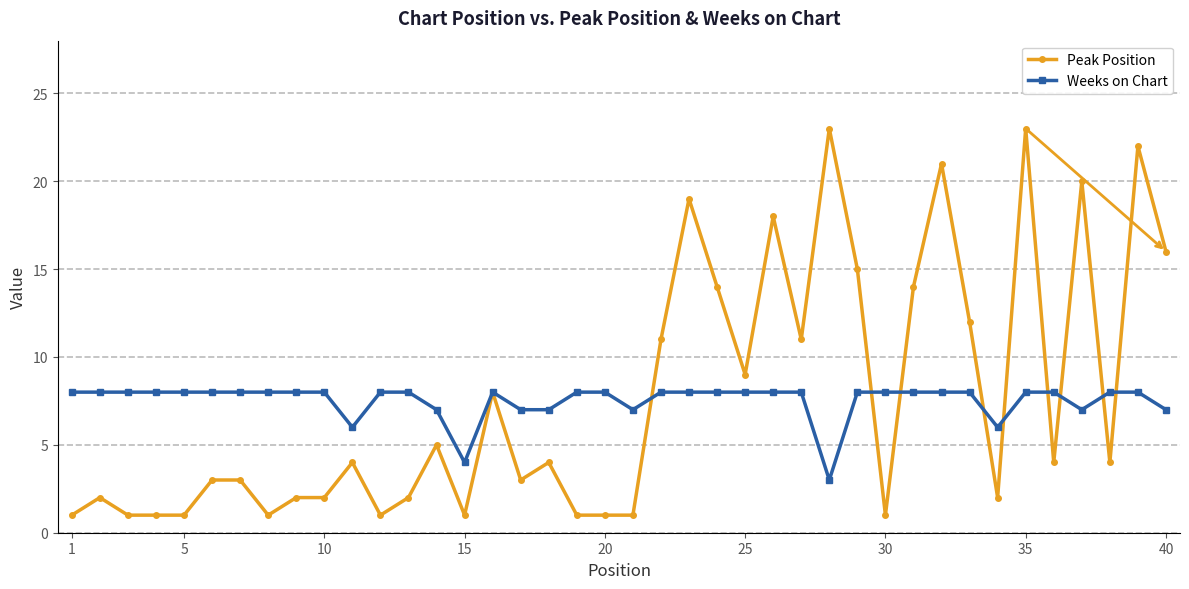

At how many categories does at least one series exceed 13?

11